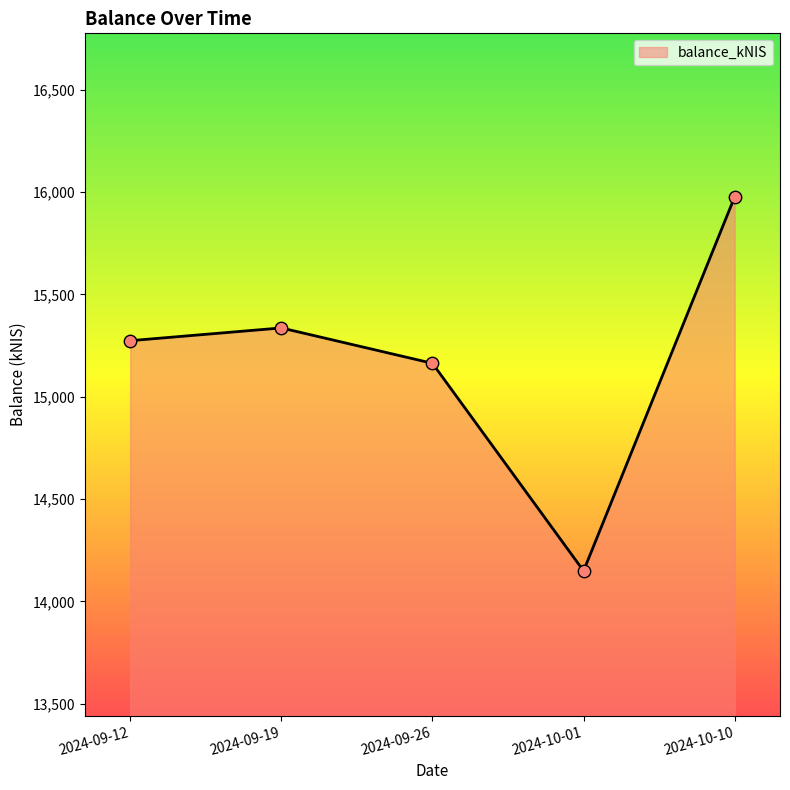

Approximately how many times larger is the value at 2024-10-10 compared to 2024-09-26?

1.1